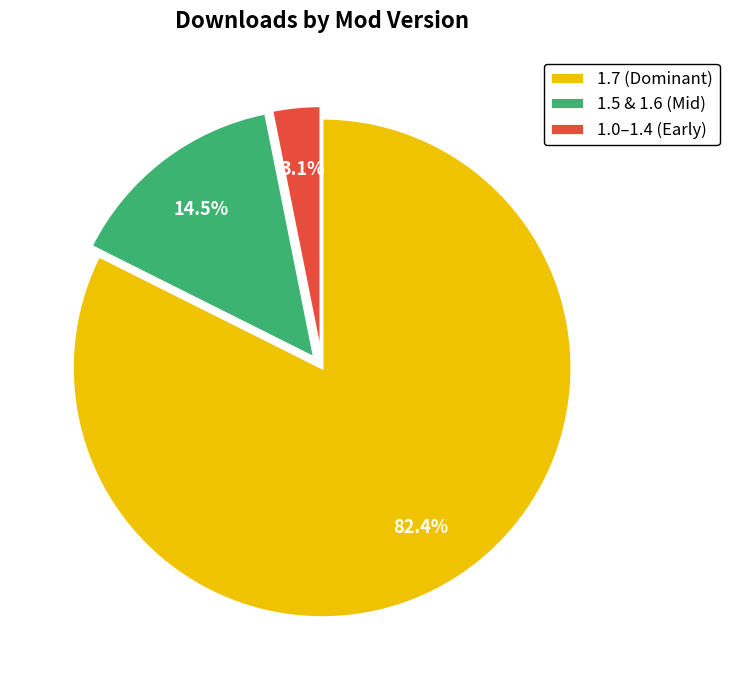

What portion of the pie excludes 1.7 (Dominant)?

17.6%